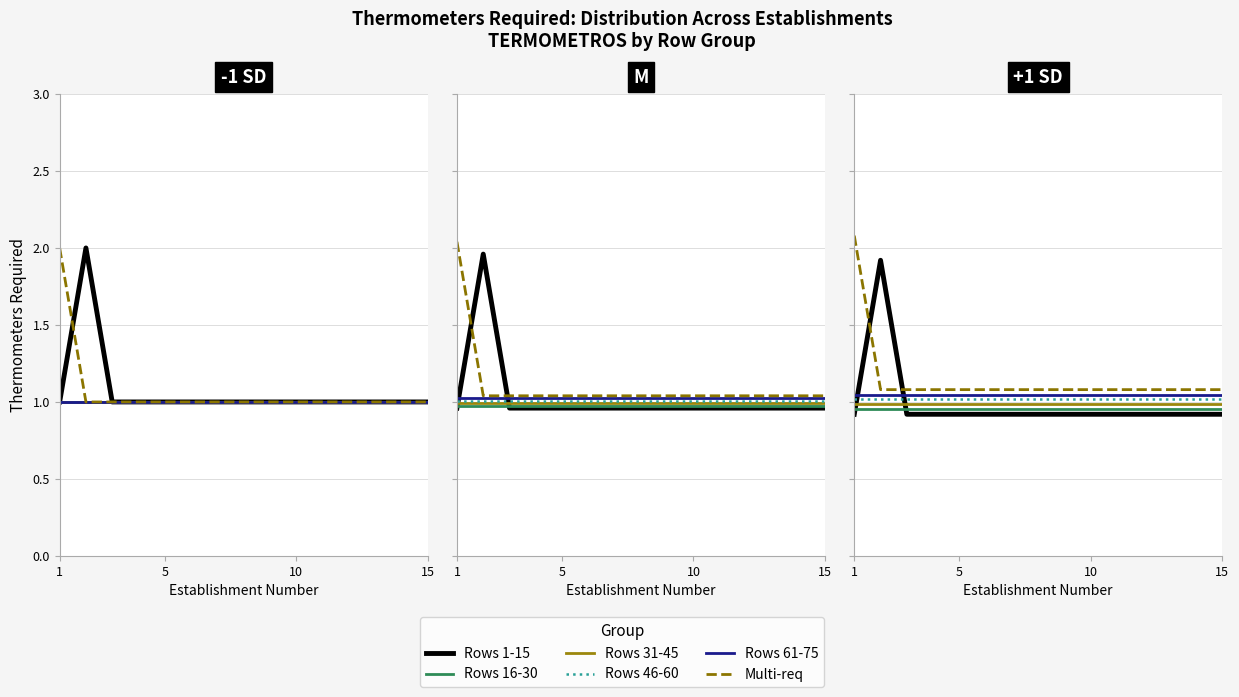

At 1, list the series in order from smallest to largest.

Rows 1-15, Rows 16-30, Rows 31-45, Rows 46-60, Rows 61-75, Multi-req